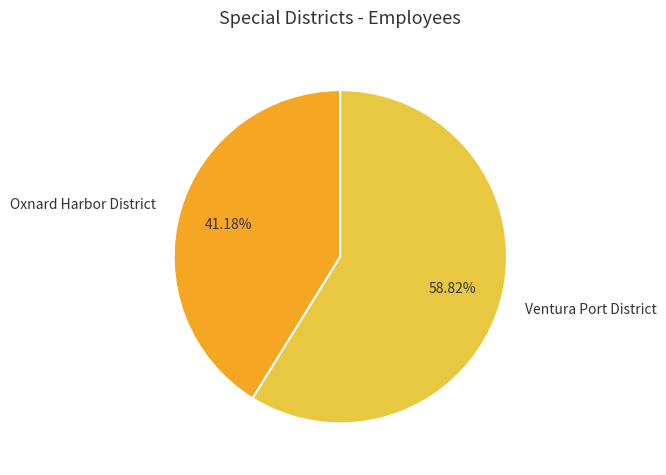

To the nearest percent, what is the average slice percentage?

50%